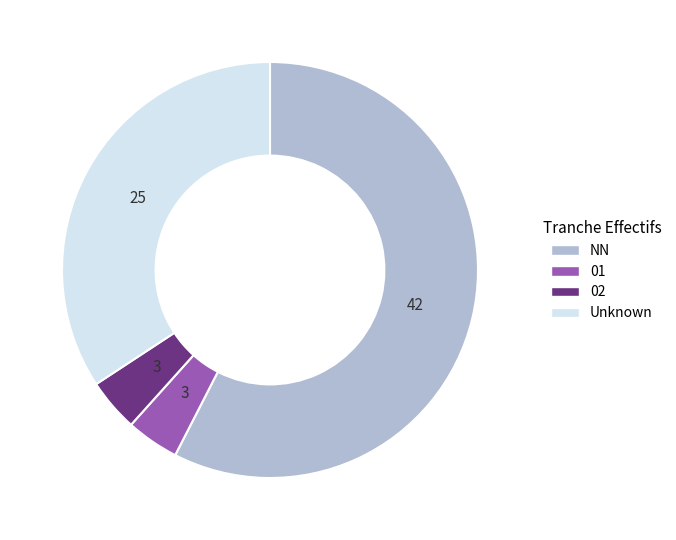

Does any single category account for the majority?

Yes